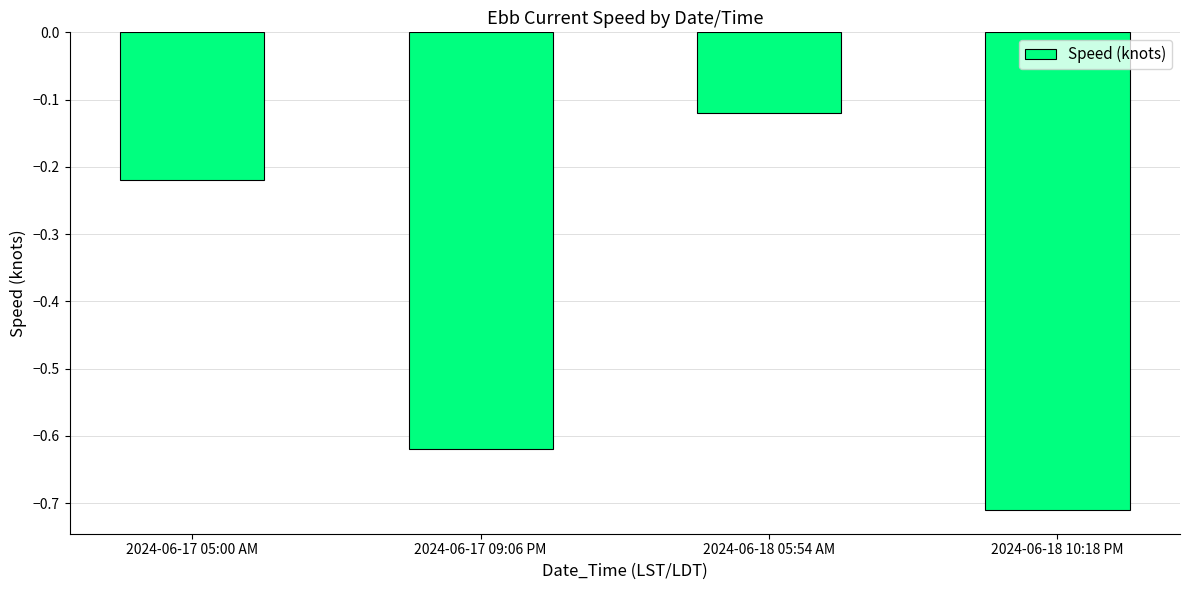

What is the label of the 4th bar from the right?

2024-06-17 05:00 AM